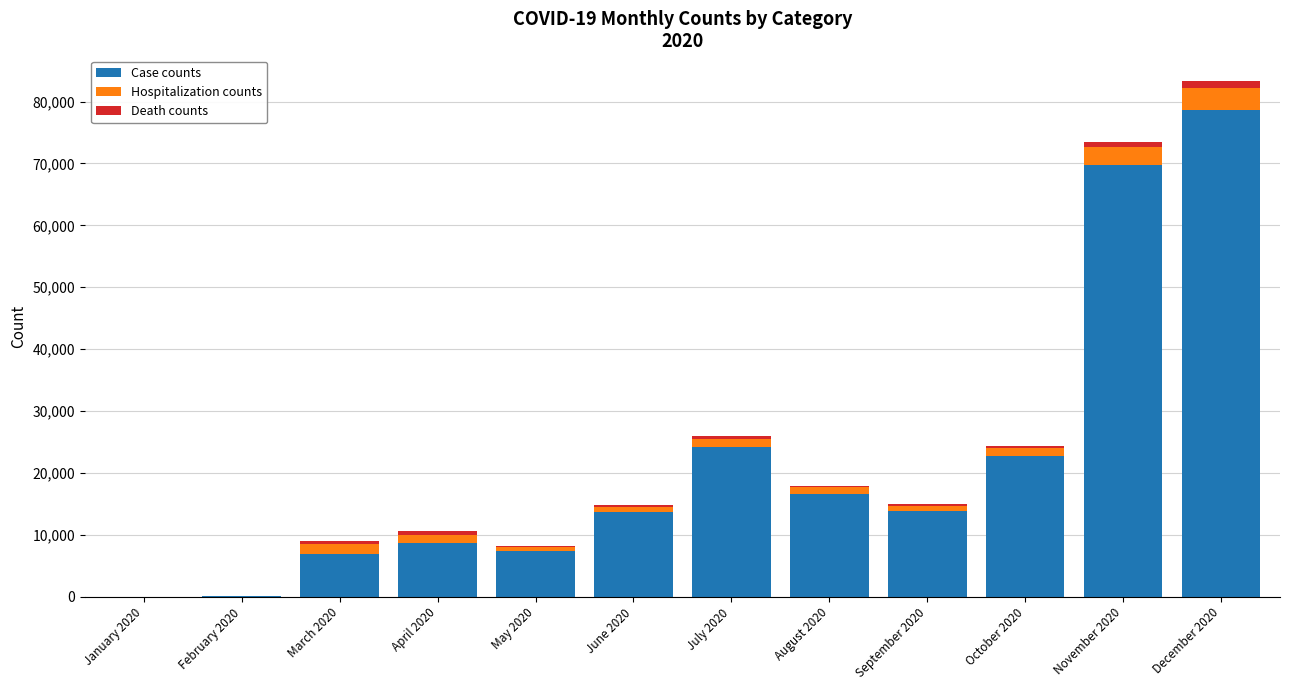

Is it true that Case counts equals 24229 at July 2020?

True